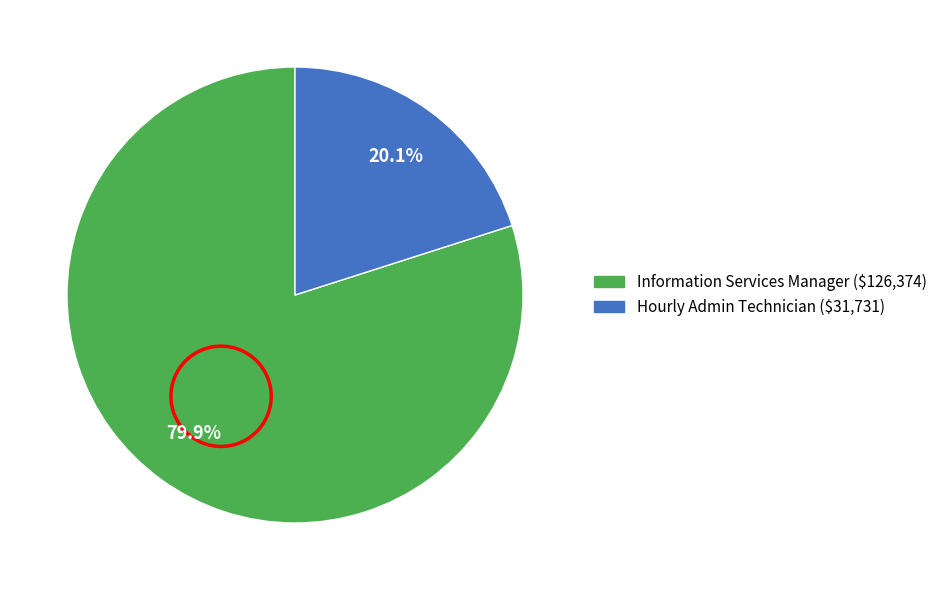

Approximately how many times larger is the value at Information Services Manager compared to Hourly Admin Technician?

4.0